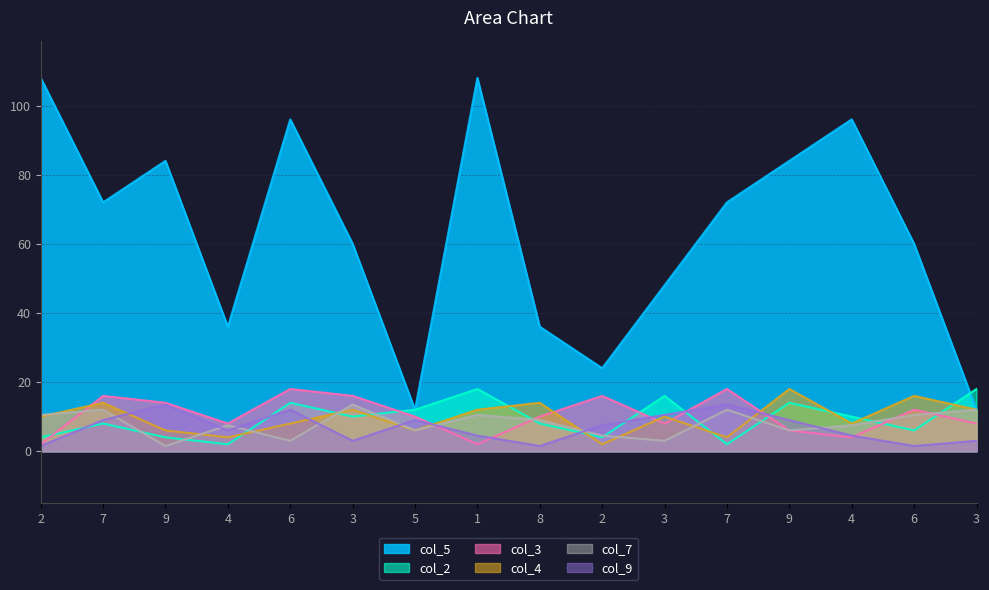

List the series in order of their peak value, highest first.

col_5, col_2, col_3, col_4, col_7, col_9